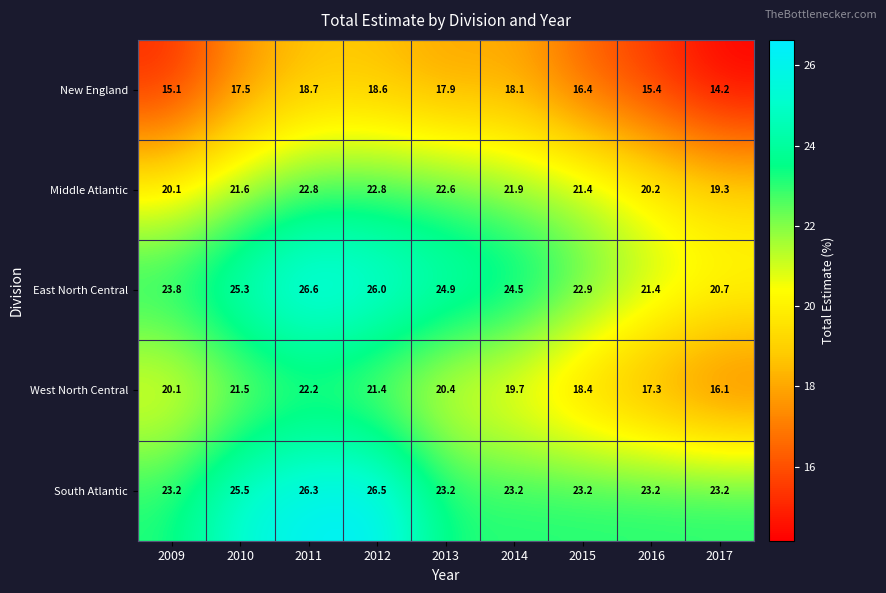

What is the smallest value displayed?

14.2